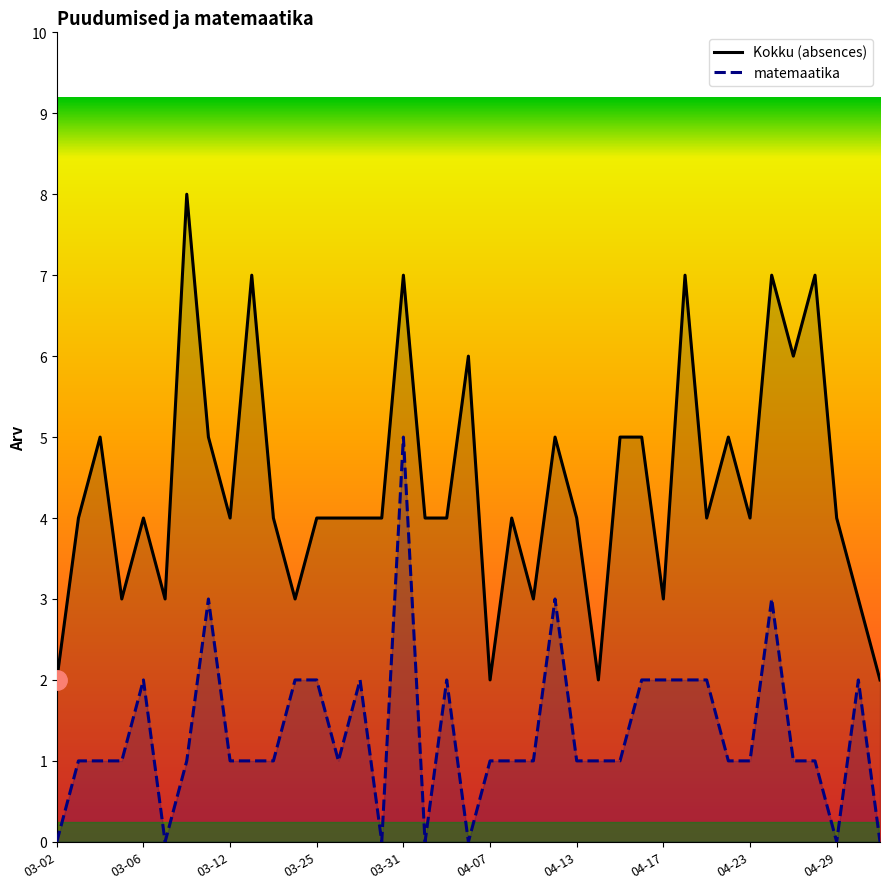

What is the difference between the maximum and minimum values in the matemaatika series?

5